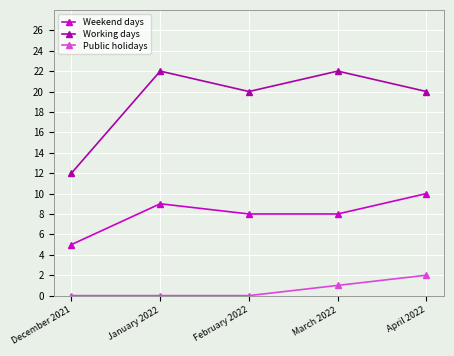

Count the Weekend days values in the range 8 to 9.

3